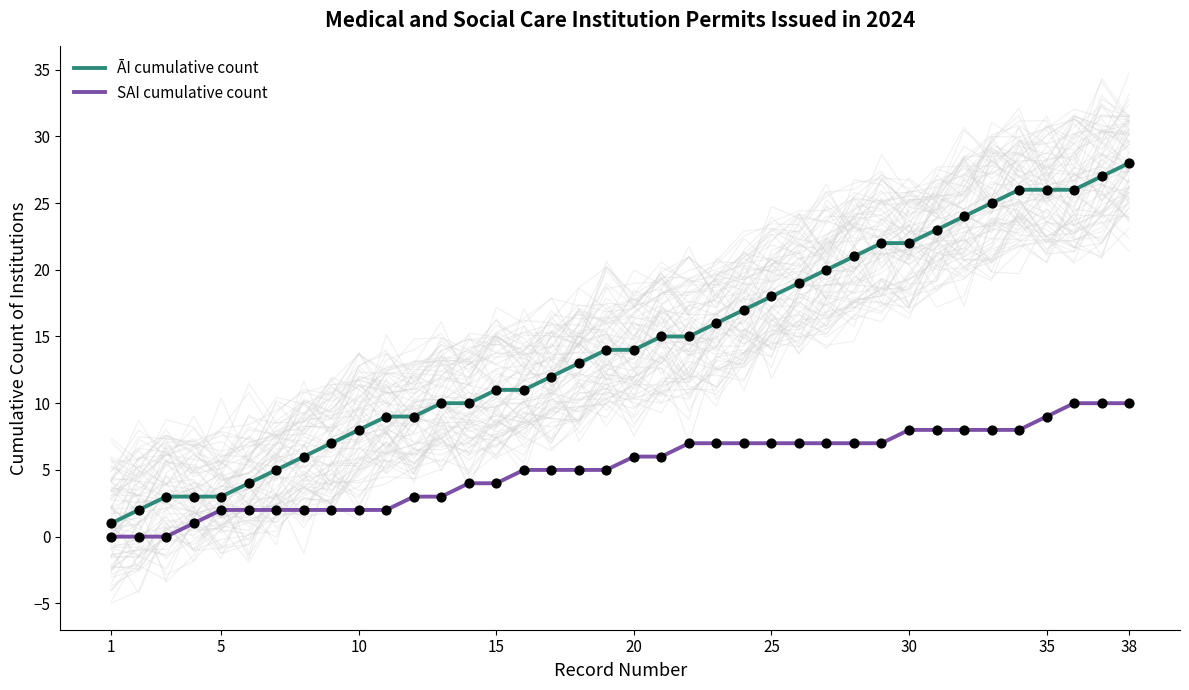

What are all the series names shown in the legend?

ĀI cumulative count, SAI cumulative count